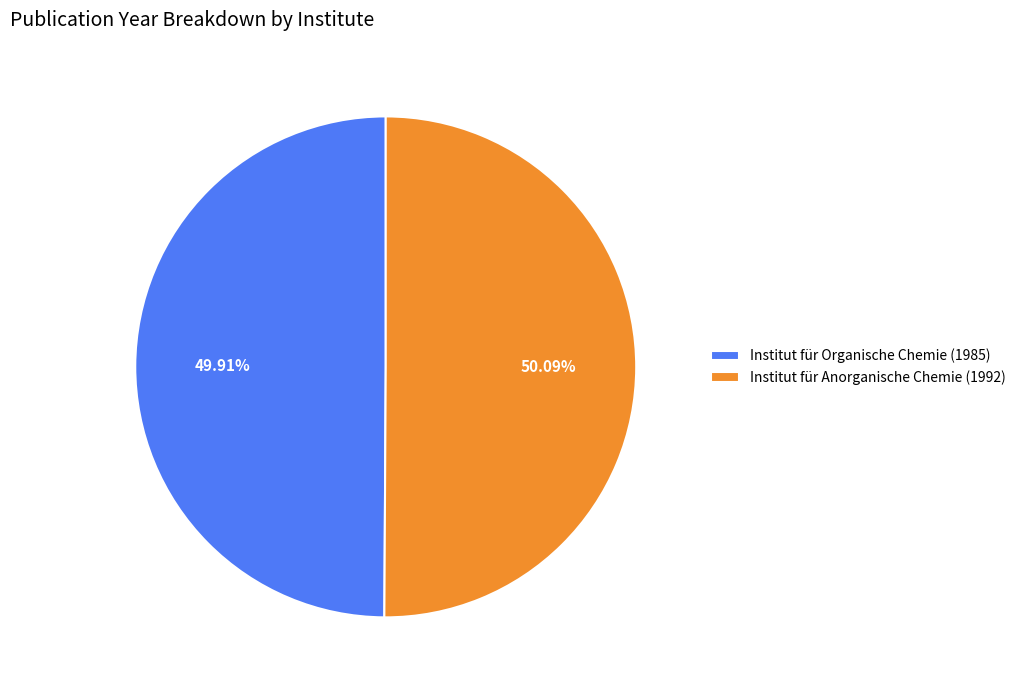

Is it true that Institut für Organische Chemie (1985) is 50% of the pie?

True